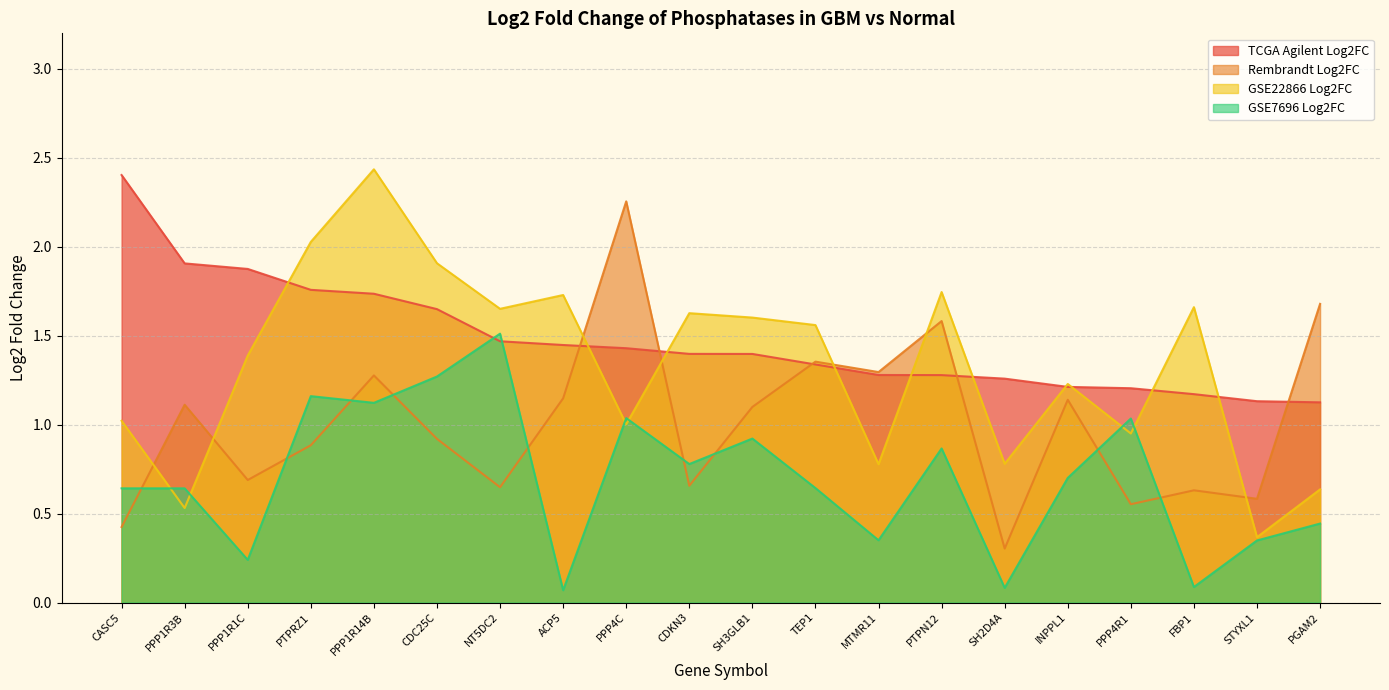

Where is GSE22866 Log2FC nearest to the value 1?

PPP4C